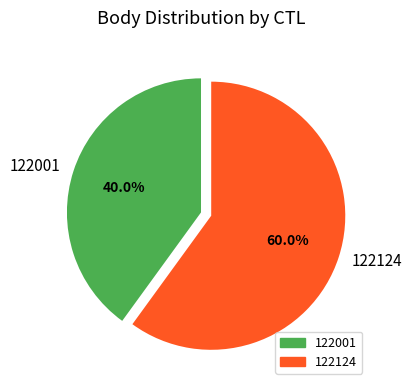

To the nearest percent, what is the combined percentage of 122124 and 122001?

100%